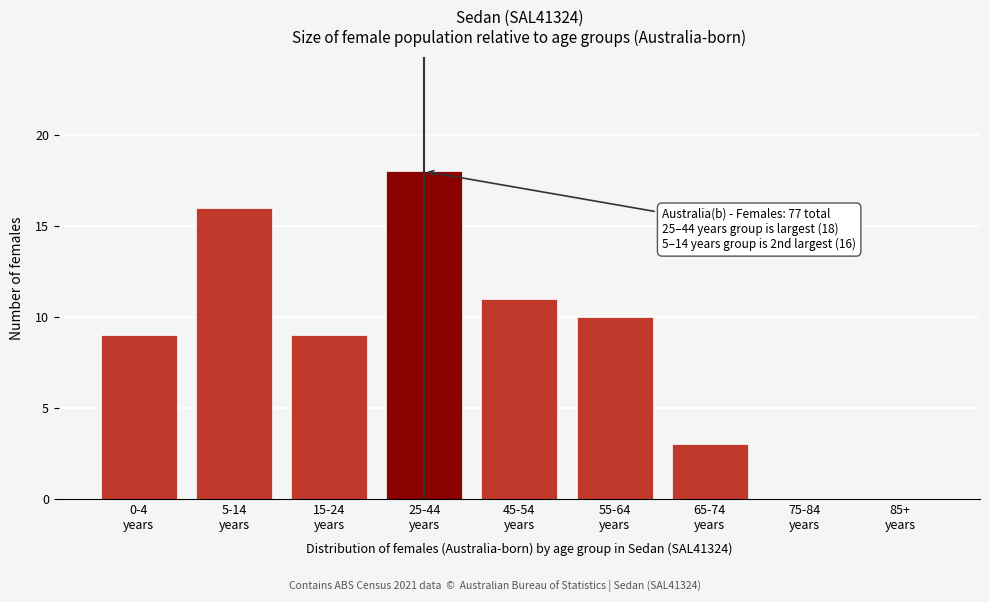

What is the greatest value displayed?

18